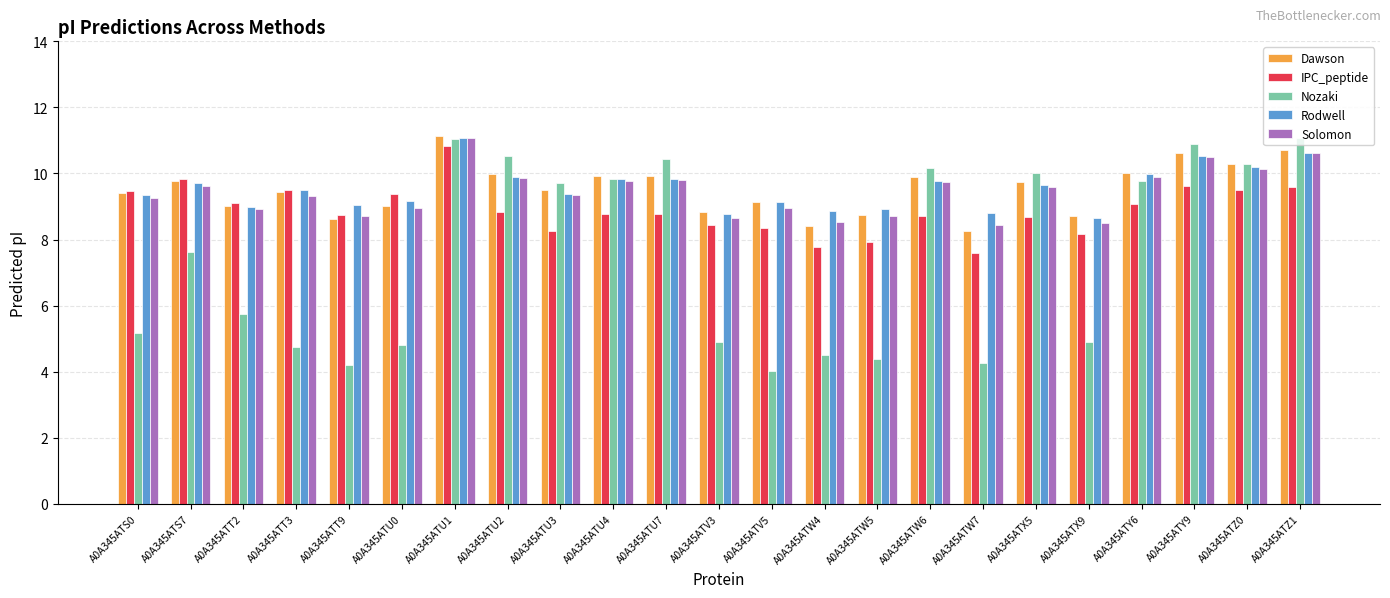

At which label does Nozaki first exceed 7?

A0A345ATS7